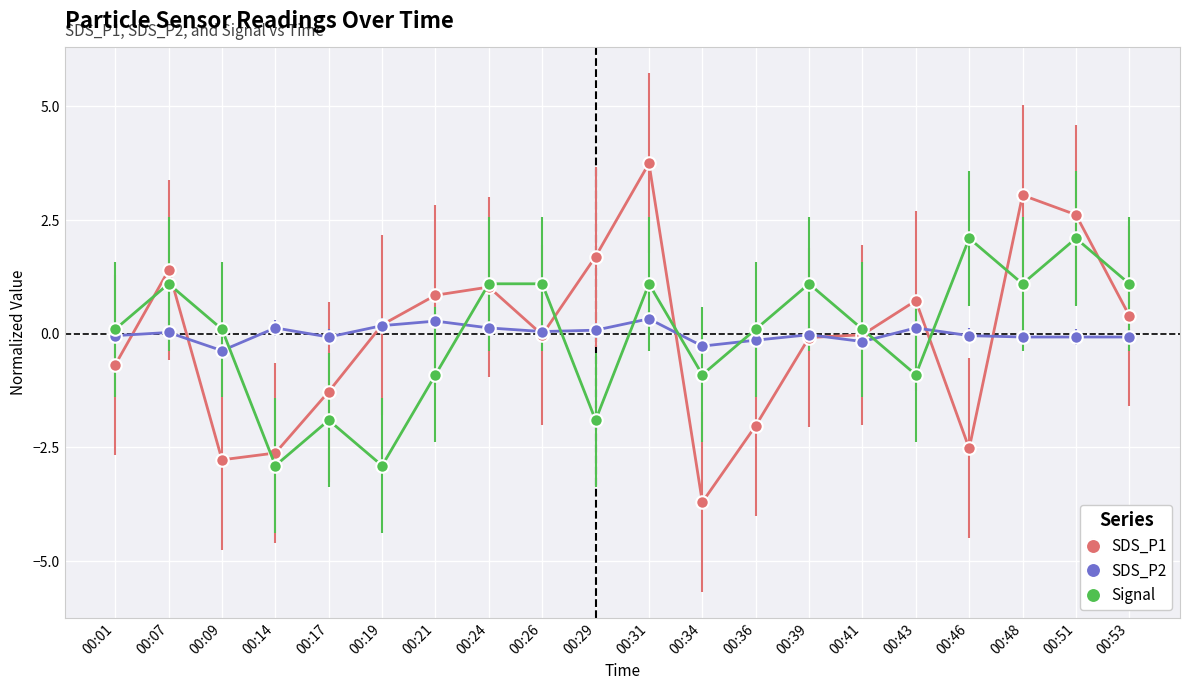

True or false: SDS_P1 and SDS_P2 intersect in this chart.

True